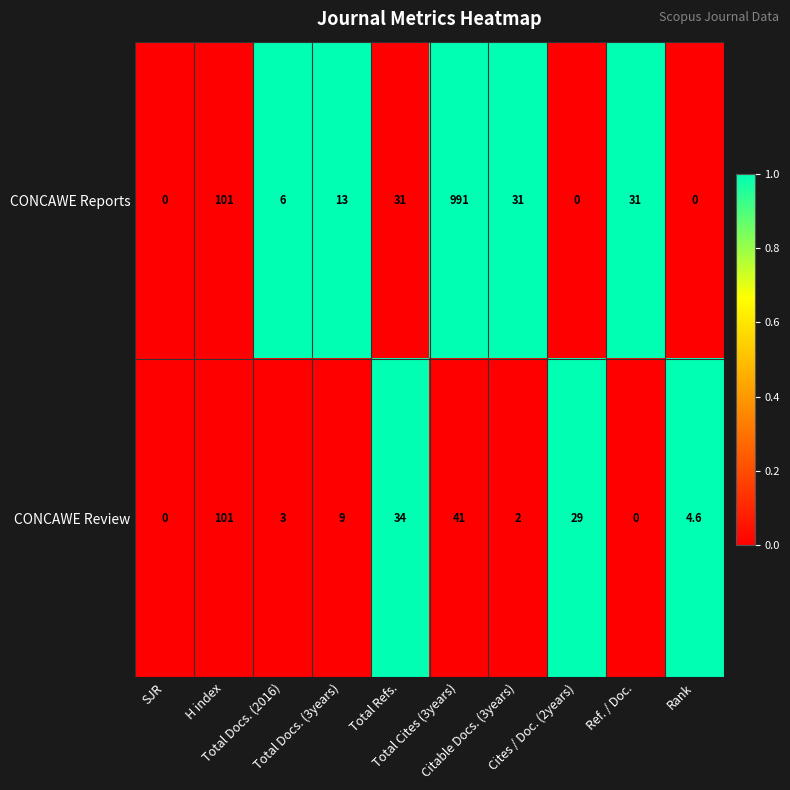

How many distinct data groups are displayed?

2